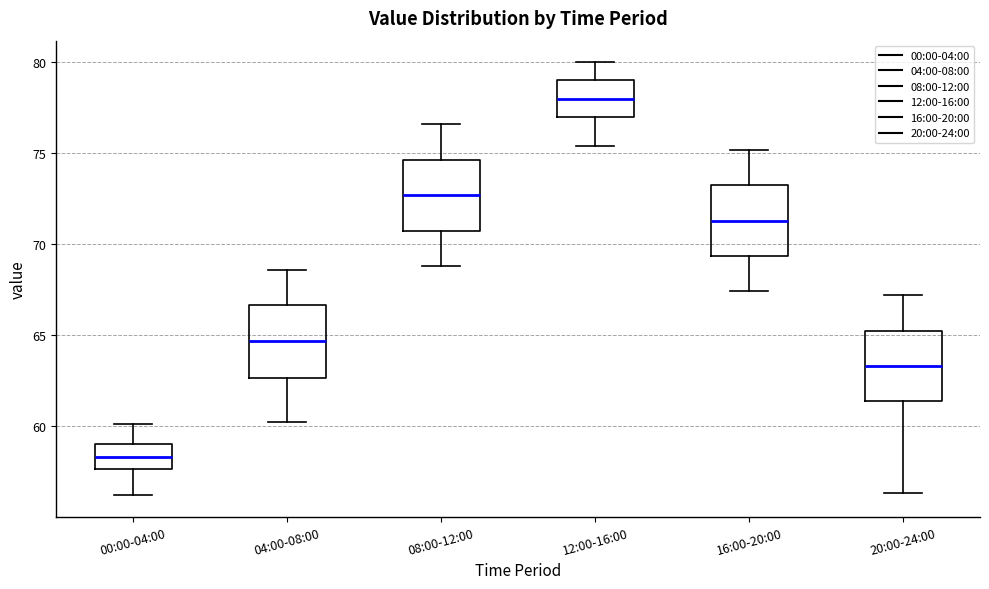

Where does the median line of the box for 04:00-08:00 sit on the y-axis? The values are not printed on the chart, so give them approximately, as read against the axis.

64.5